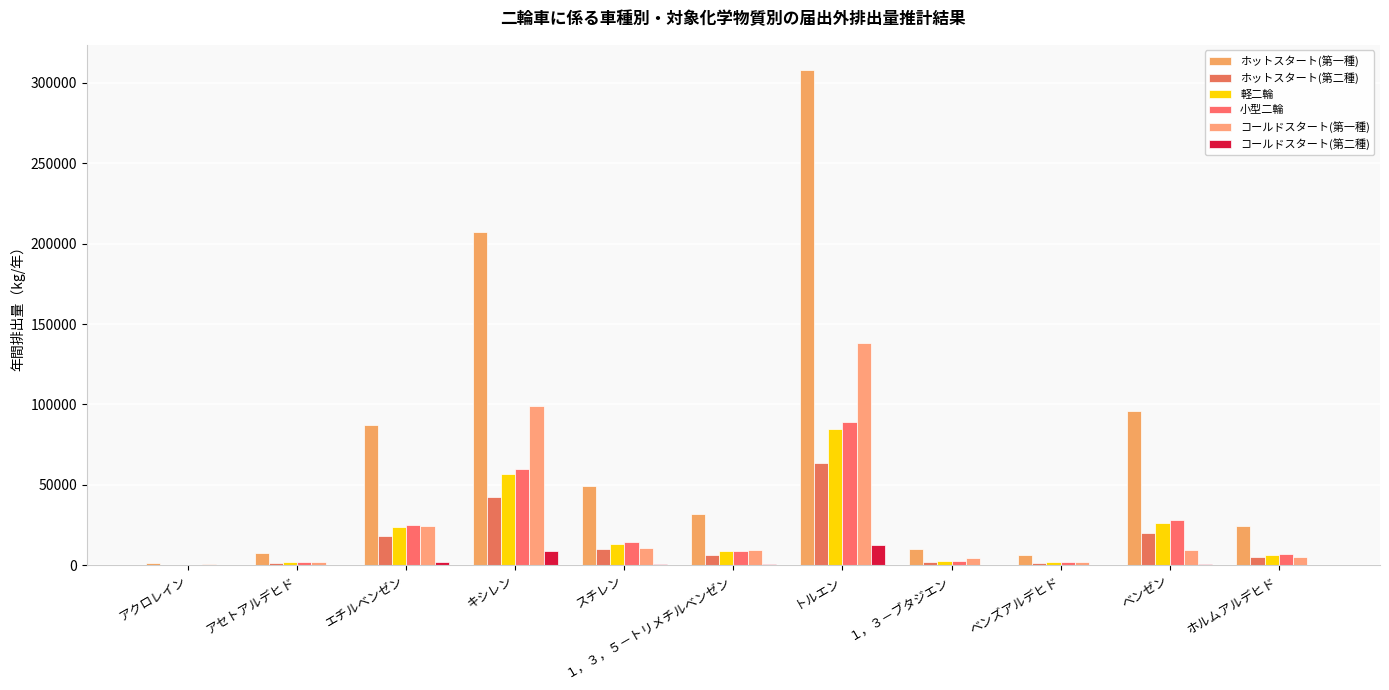

What position from the left is エチルベンゼン?

3